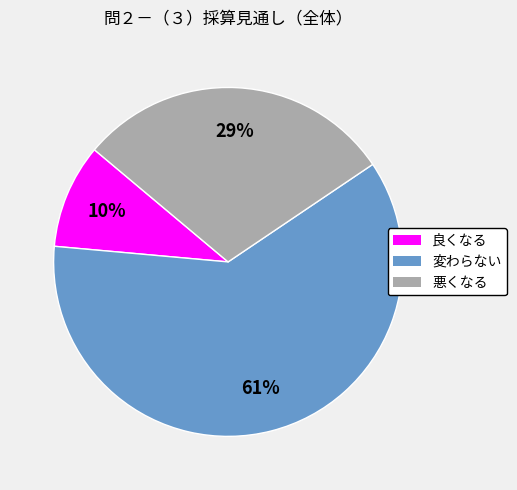

Which has a higher value, 悪くなる or 変わらない?

変わらない